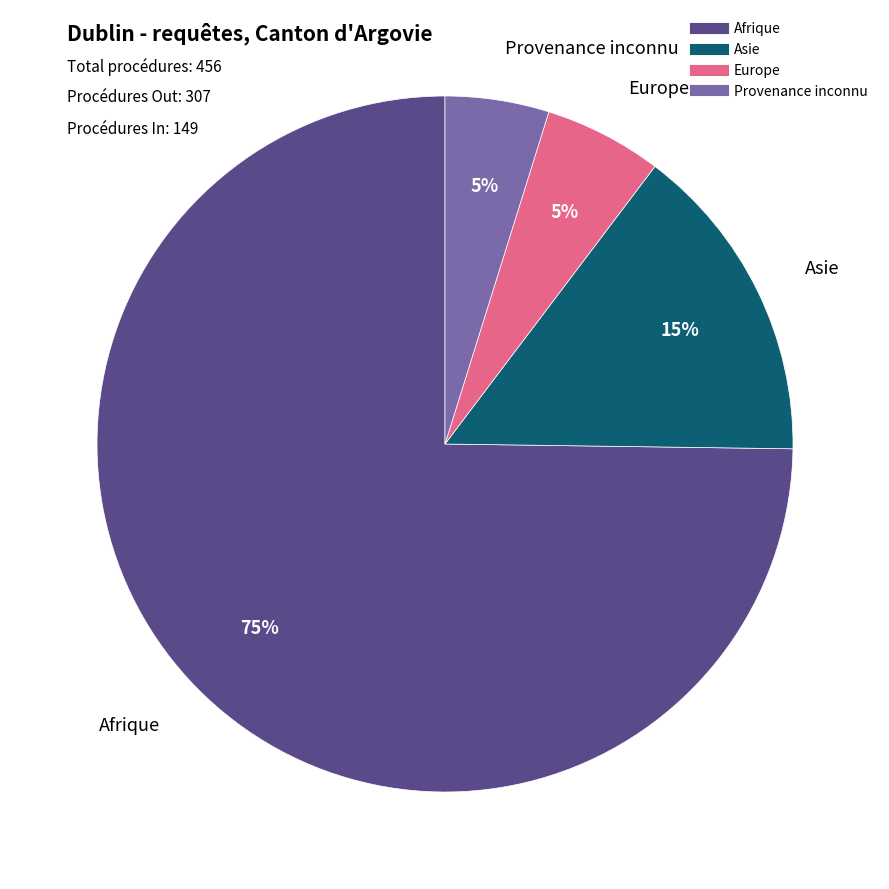

To the nearest percent, what is the difference between the largest and smallest slice percentages?

70%